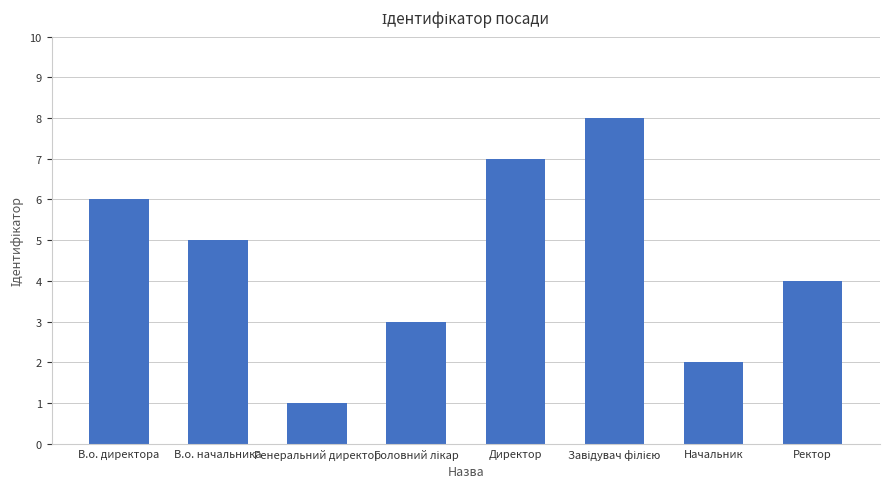

At which label does the data first exceed 5?

В.о. директора